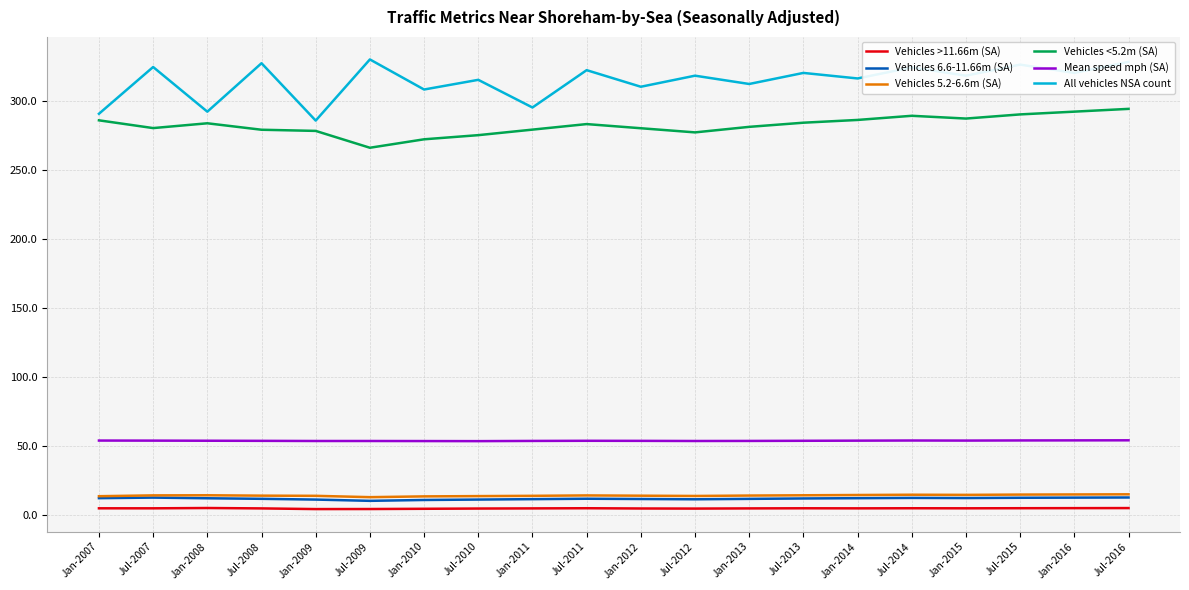

What is the greatest value displayed?

329.8